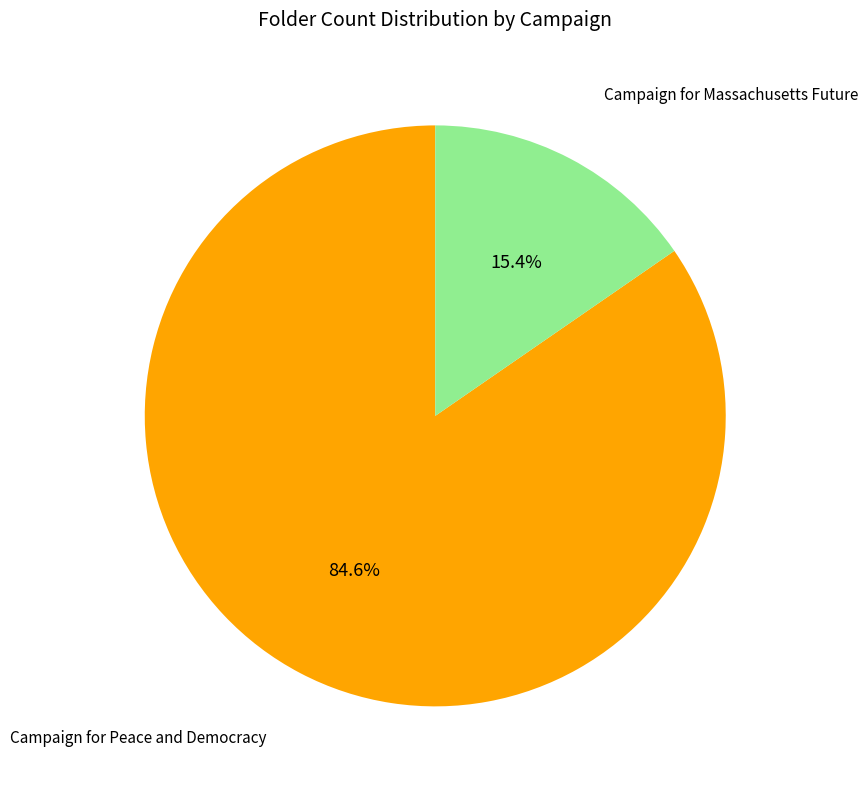

How many slices are in this pie chart?

2